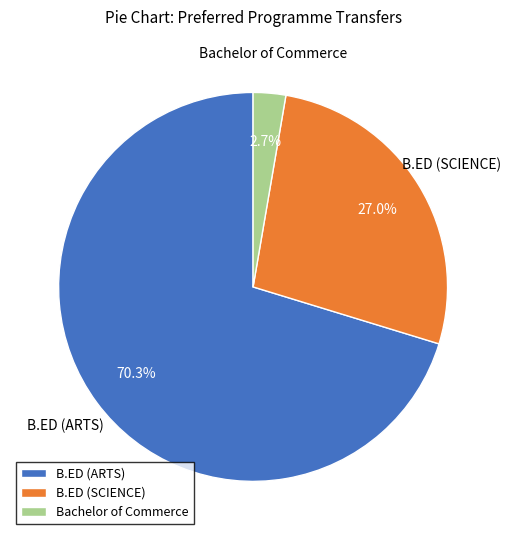

Between B.ED (SCIENCE) and B.ED (ARTS), which is larger?

B.ED (ARTS)